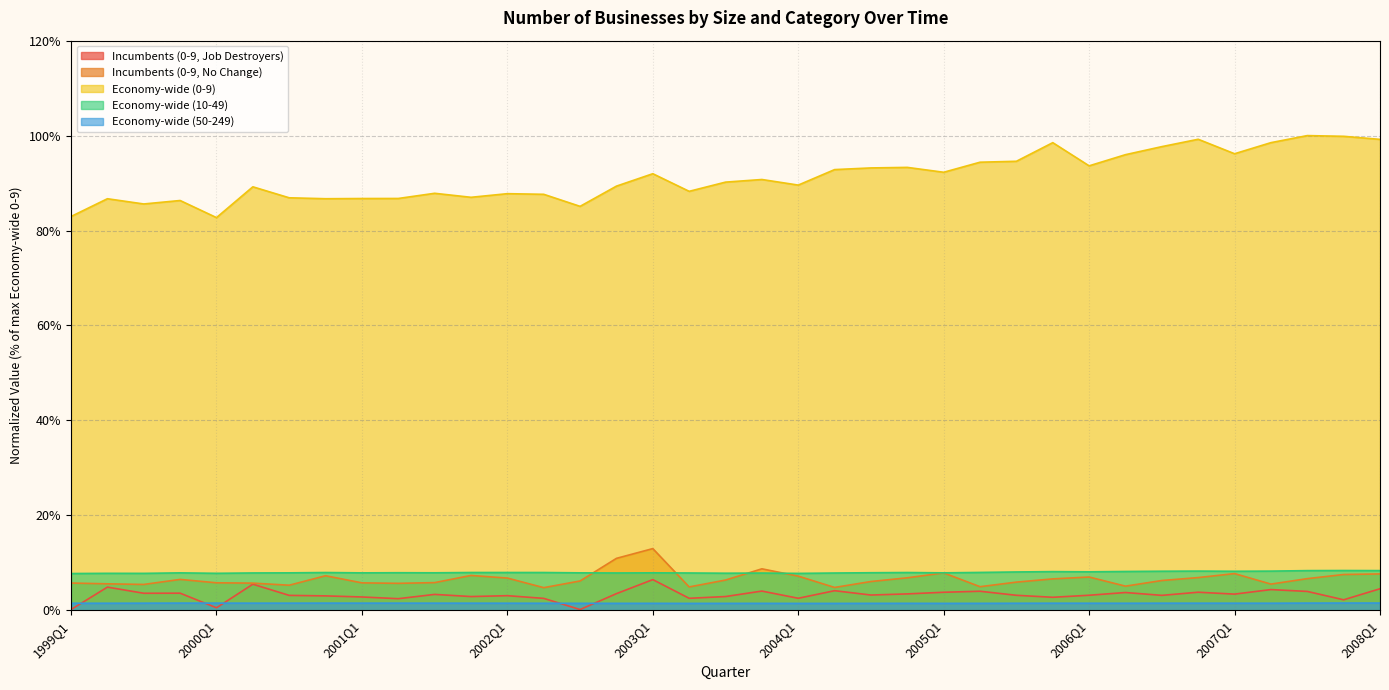

What is the maximum value shown in the chart?

100.0